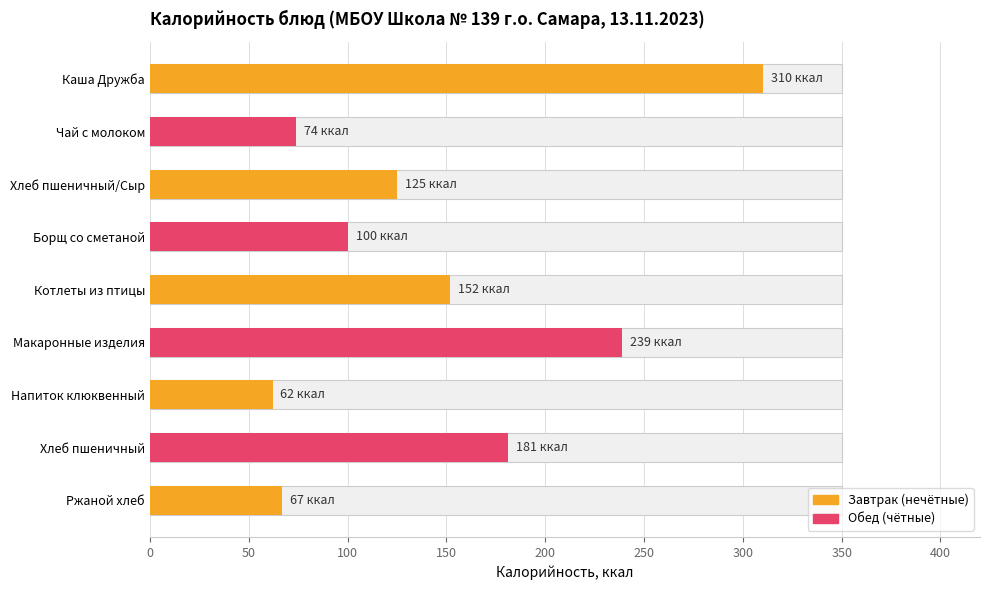

Reading left to right, extract all data points from this chart.

310	74	125	100	152	239	62	181	67